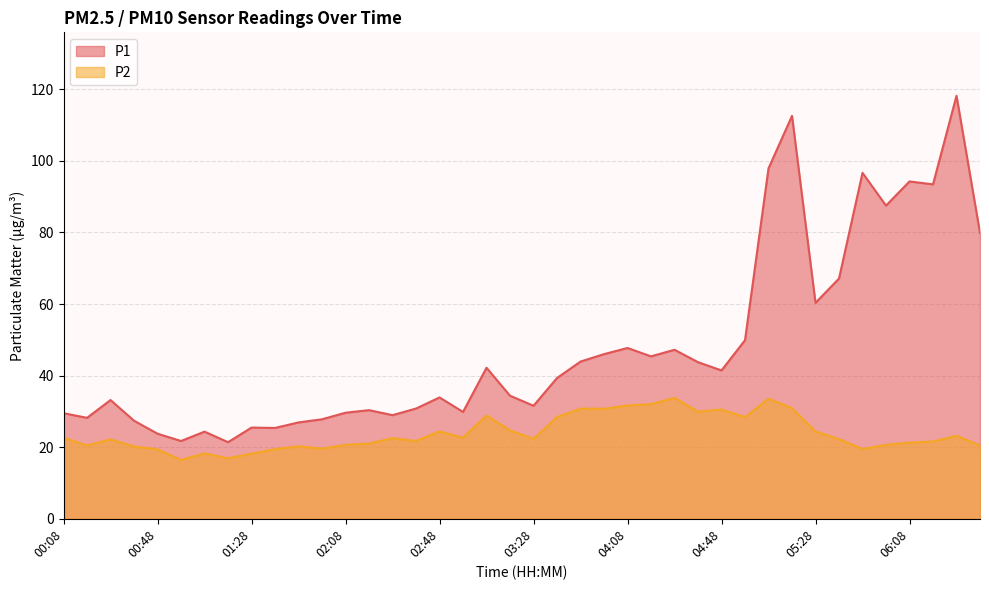

Which series changed the most between 00:38 and 03:18?

P1